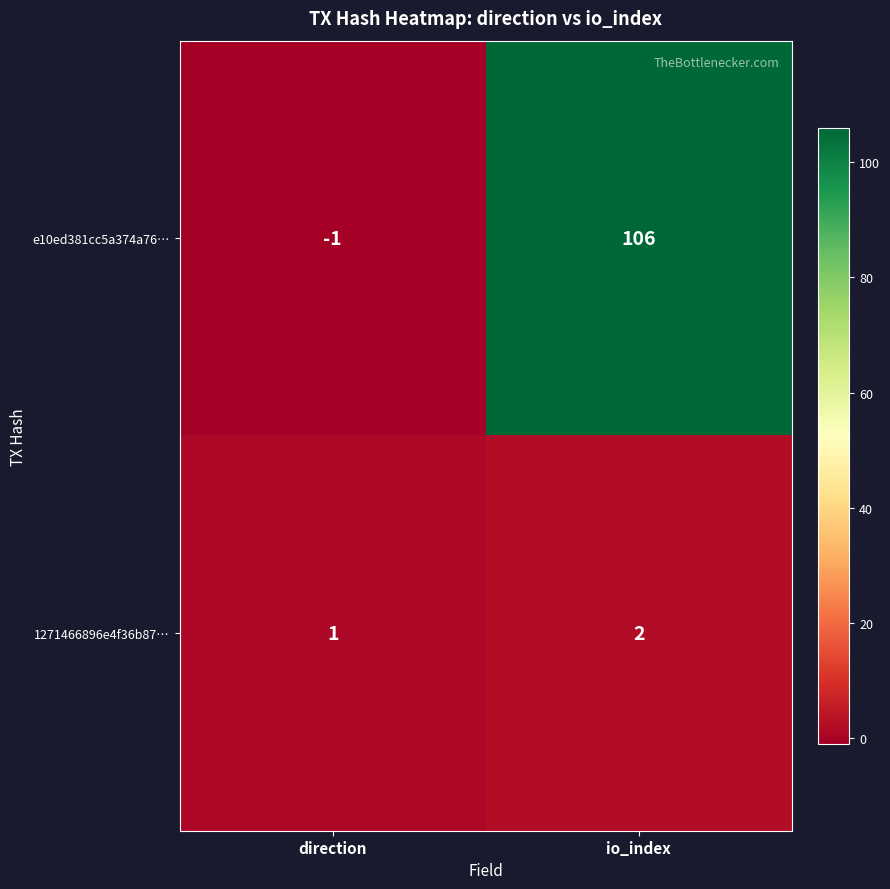

What is the sum of all 1271466896e4f36b87… values?

3